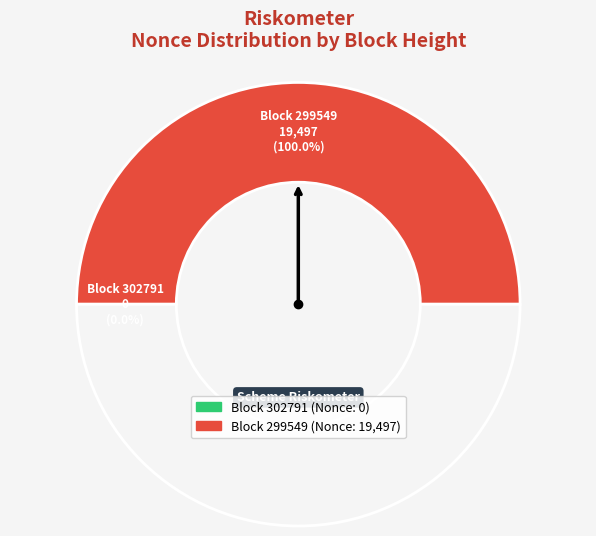

Do 302791 and 299549 together represent more than half of the pie?

Yes